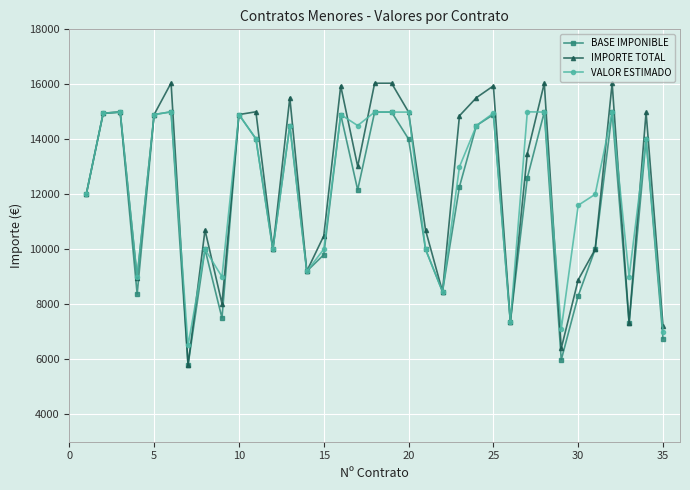

What is the highest value of the IMPORTE TOTAL series?

16048.9